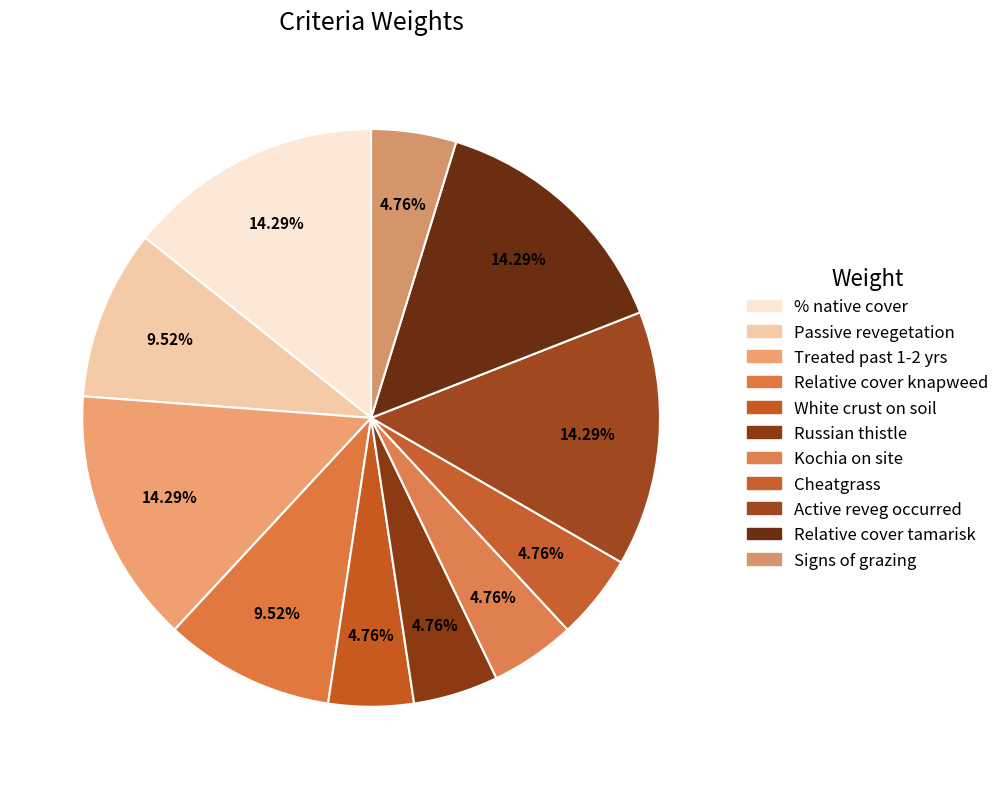

To the nearest percent, what is the average slice percentage?

9%